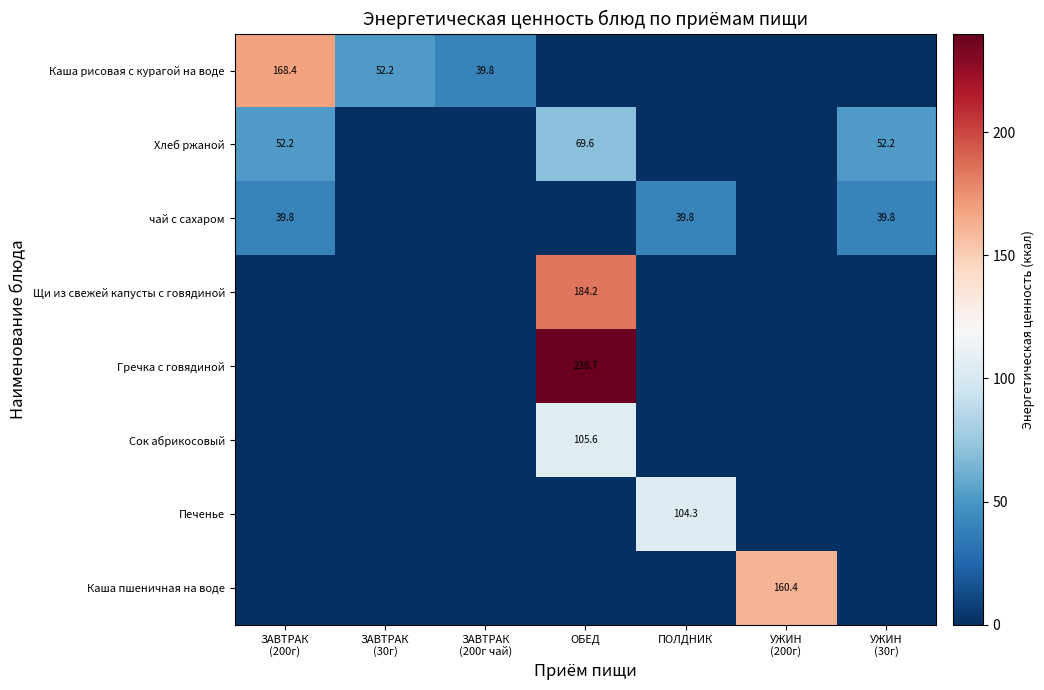

Between ОБЕД and ПОЛДНИК, which series saw the biggest shift?

Гречка с говядиной